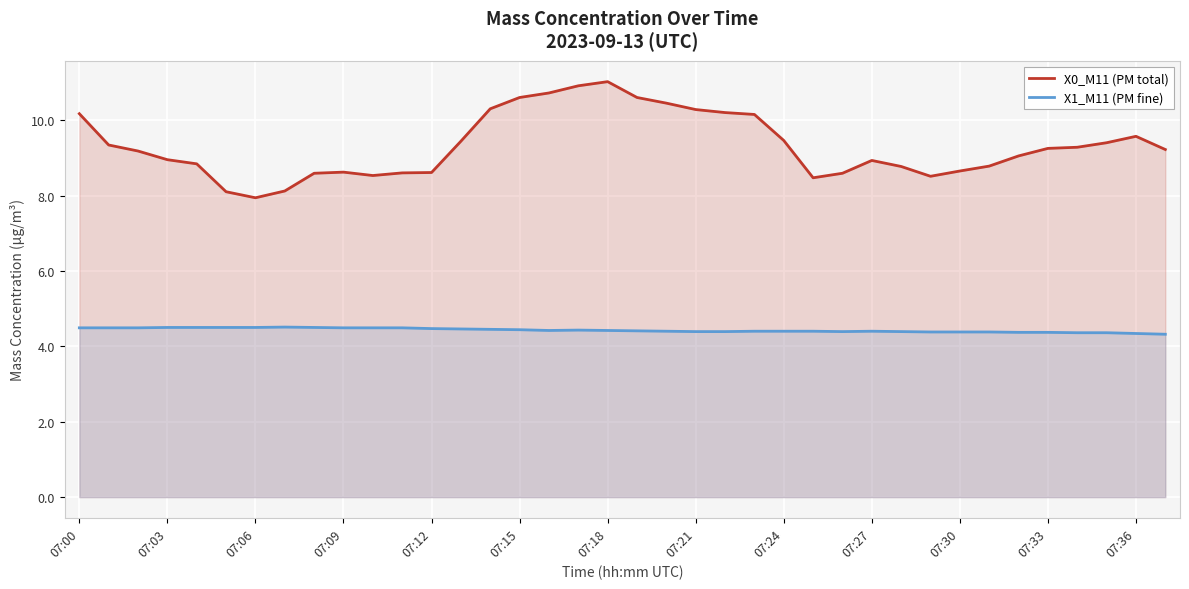

Where is the first local minimum for X0_M11 (PM total)?

07:06